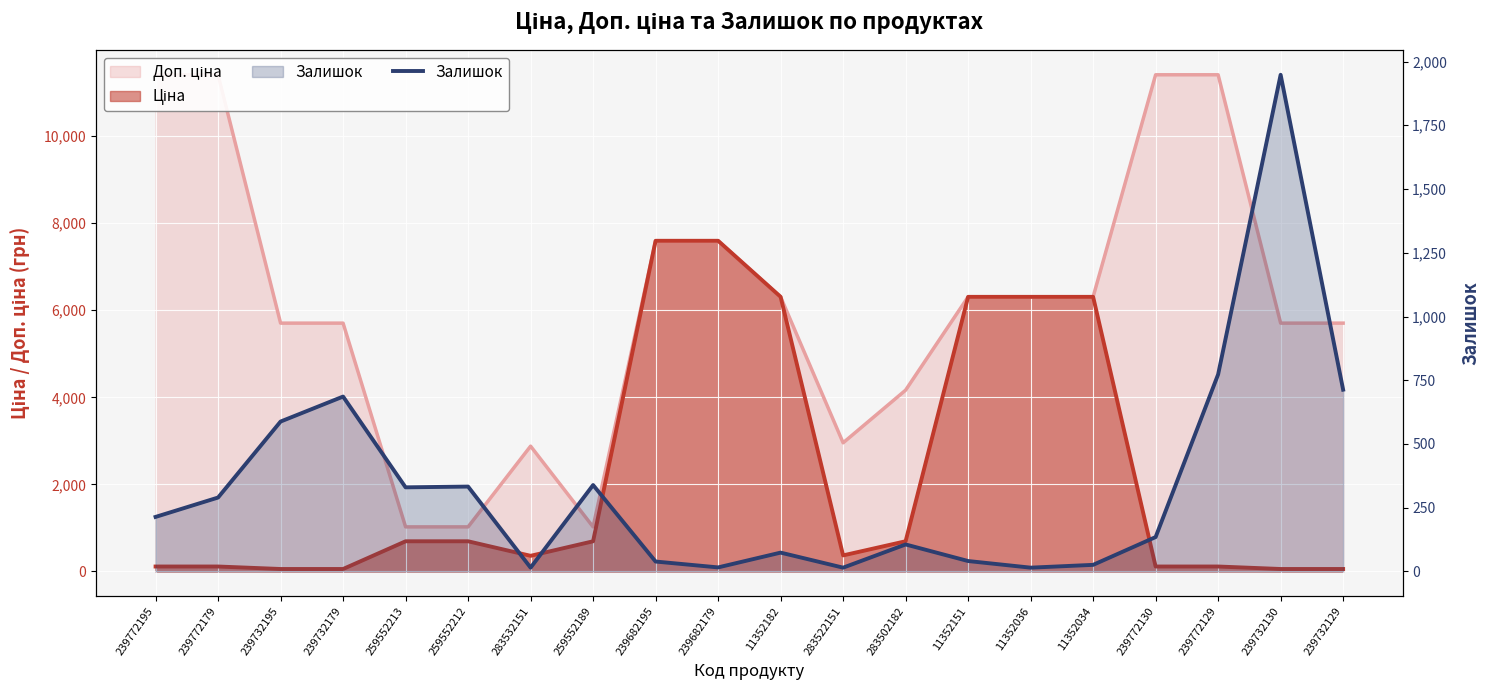

Rank the categories by value from highest to lowest.

239732130, 239772129, 239732129, 239732179, 239732195, 259552189, 259552212, 259552213, 239772179, 239772195, 239772130, 283502182, 11352182, 11352151, 239682195, 11352034, 239682179, 283532151, 283522151, 11352036